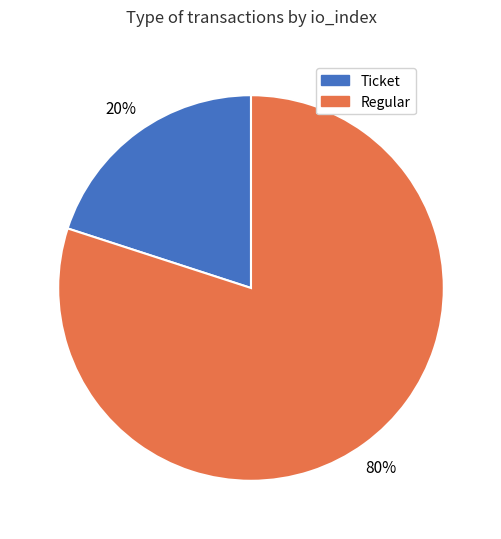

The Ticket slice represents 34% of the pie. True or false?

False